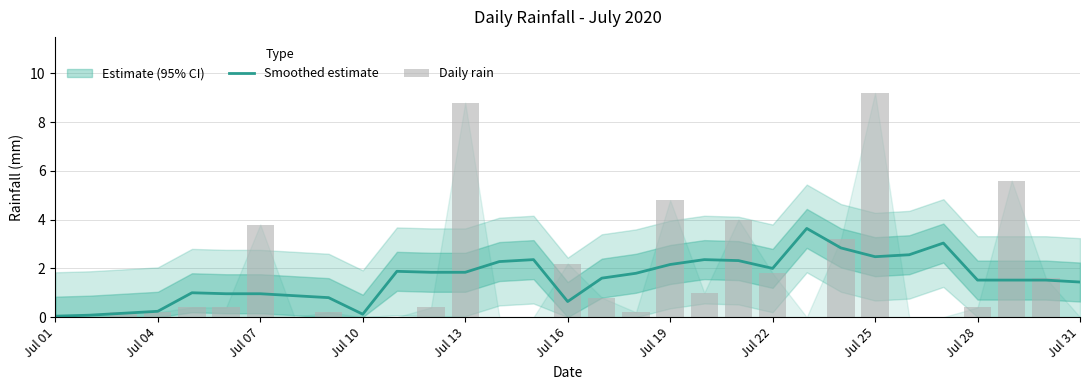

What is the highest value of the Smoothed estimate series?

3.6